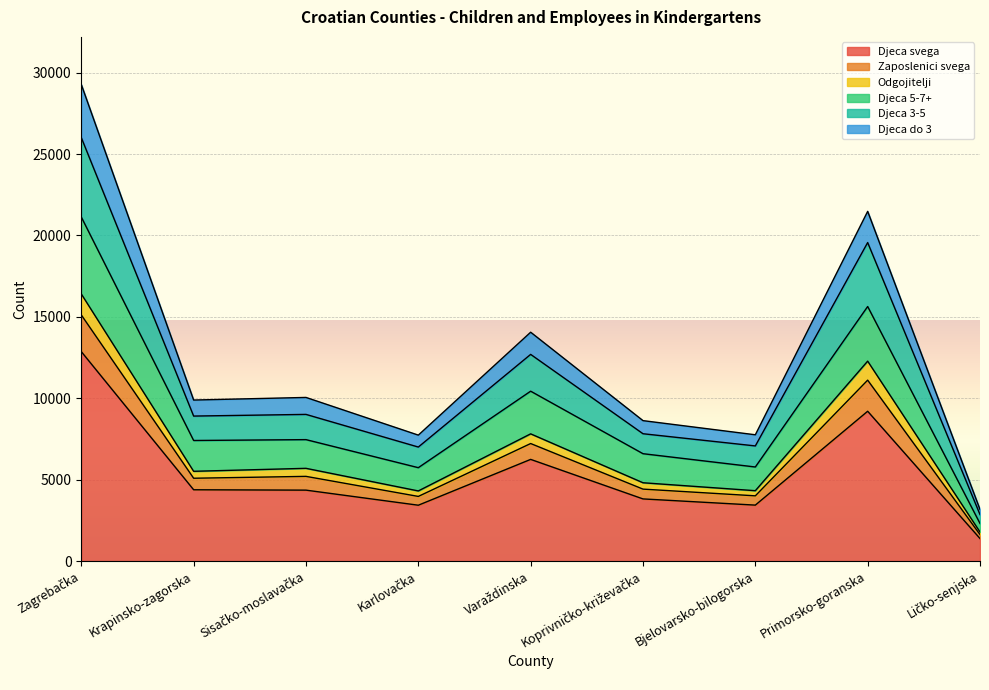

Reading right to left, list all the values displayed in this chart.

Djeca svega: 1382	9201	3435	3816	6244	3429	4355	4378	12864
Zaposlenici svega: 1784	12279	4321	4809	7813	4306	5695	5512	16407
Odgojitelji: 2854	19564	7071	7820	12694	7002	9008	8905	26010
Djeca 5-7+: 2308	15635	5777	6594	10434	5735	7458	7405	21131
Djeca 3-5: 1626	11112	4005	4418	7218	3969	5201	5086	15117
Djeca do 3: 3166	21480	7756	8625	14057	7735	10050	9890	29271